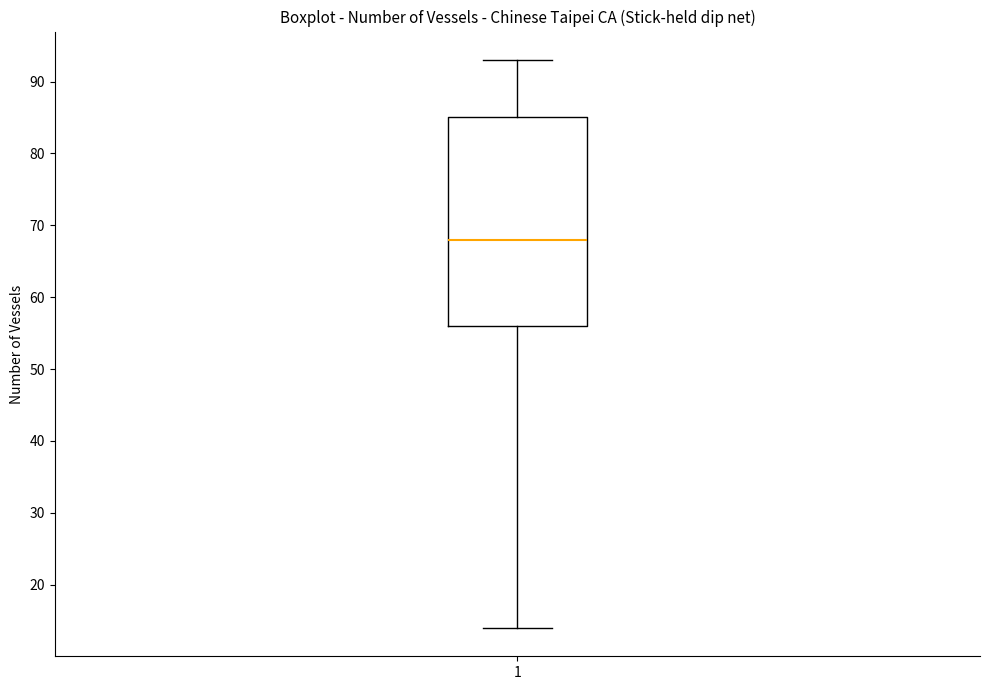

Transcribe this box plot: give where the median line is, the range the box spans, and where the two whiskers end, as read against the y-axis. The values are not printed on the chart, so give them approximately, as read against the axis.

median 68, box 56 to 85, whiskers 14 to 93